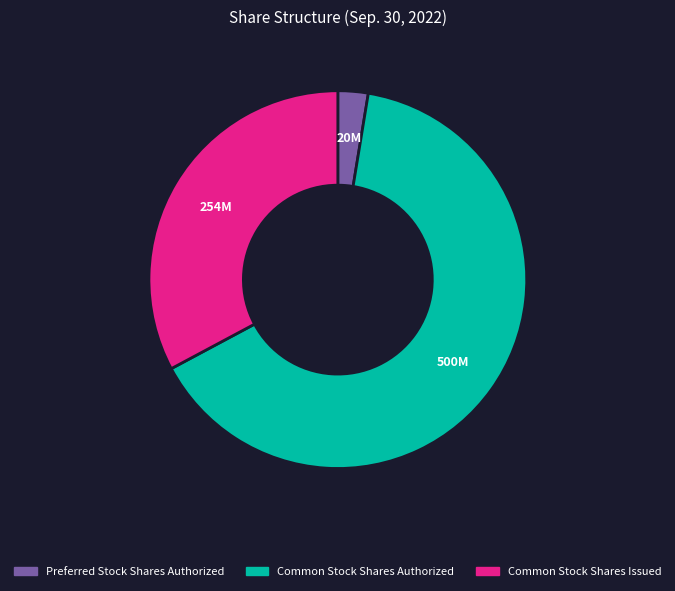

Which category has the biggest portion of the pie?

Common Stock Shares Authorized